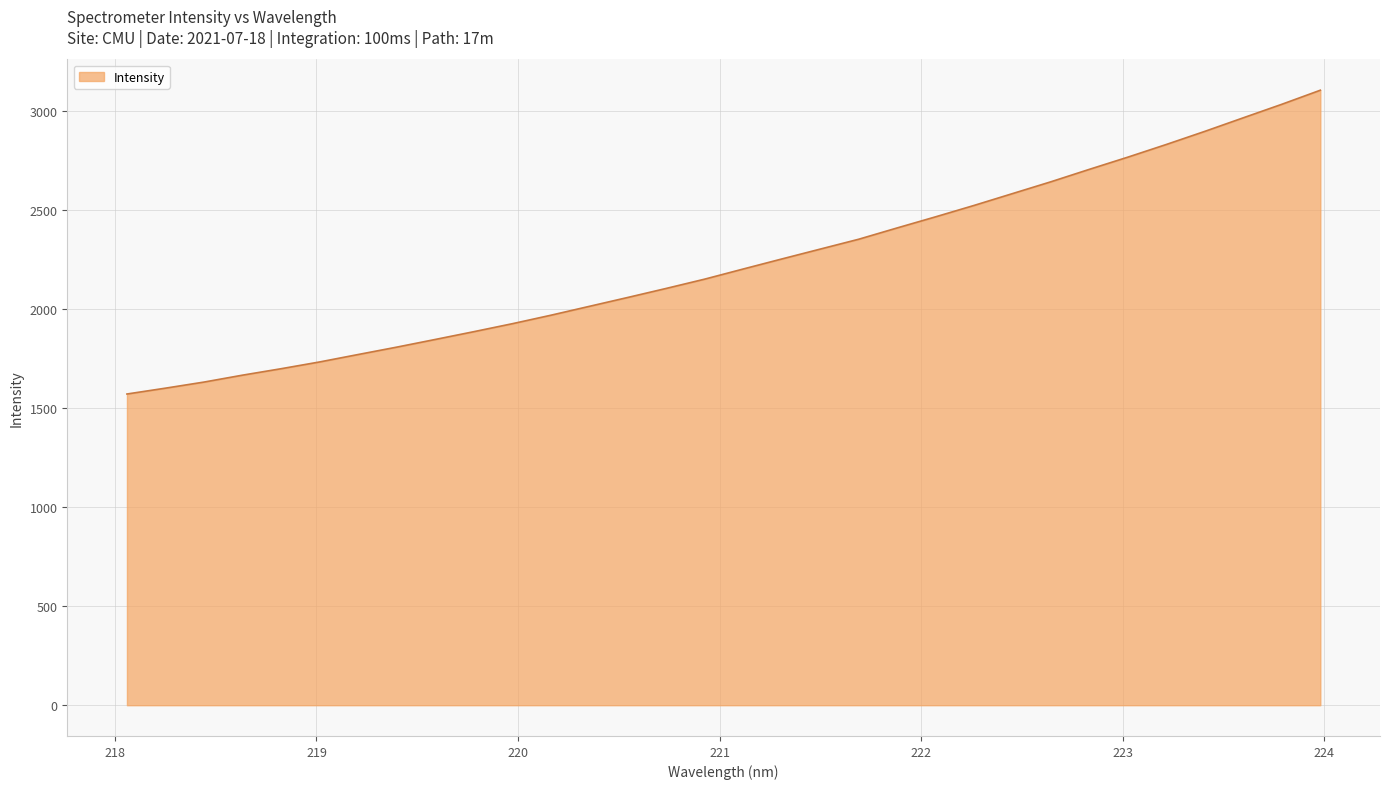

What is the minimum value shown in the chart?

1571.7